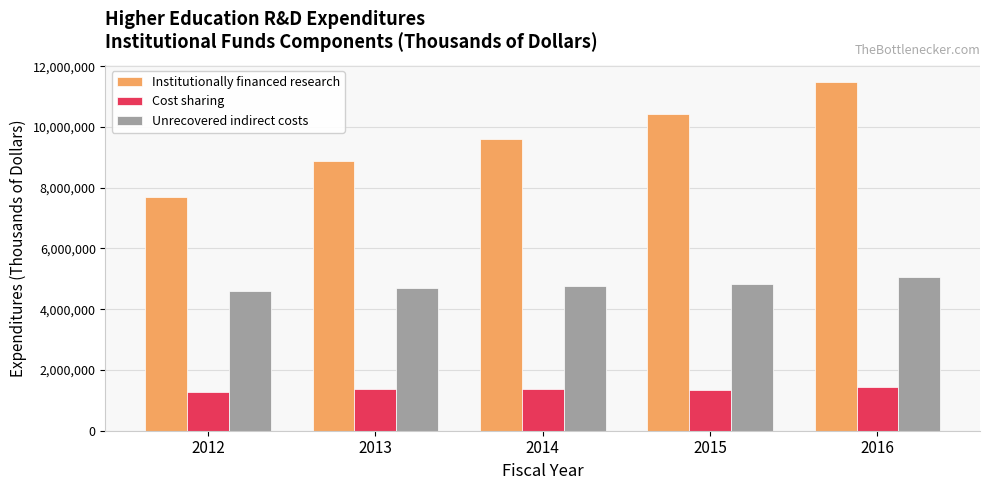

Which series changed the most between 2012 and 2015?

Institutionally financed research